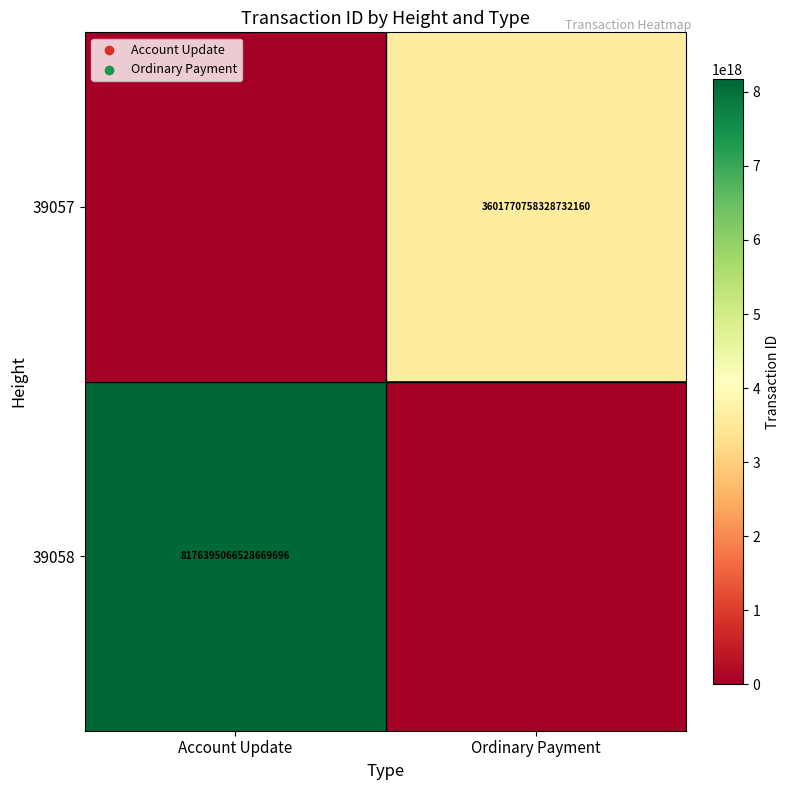

True or false: 39058 has a value of 8176395066528669696 at Account Update.

True